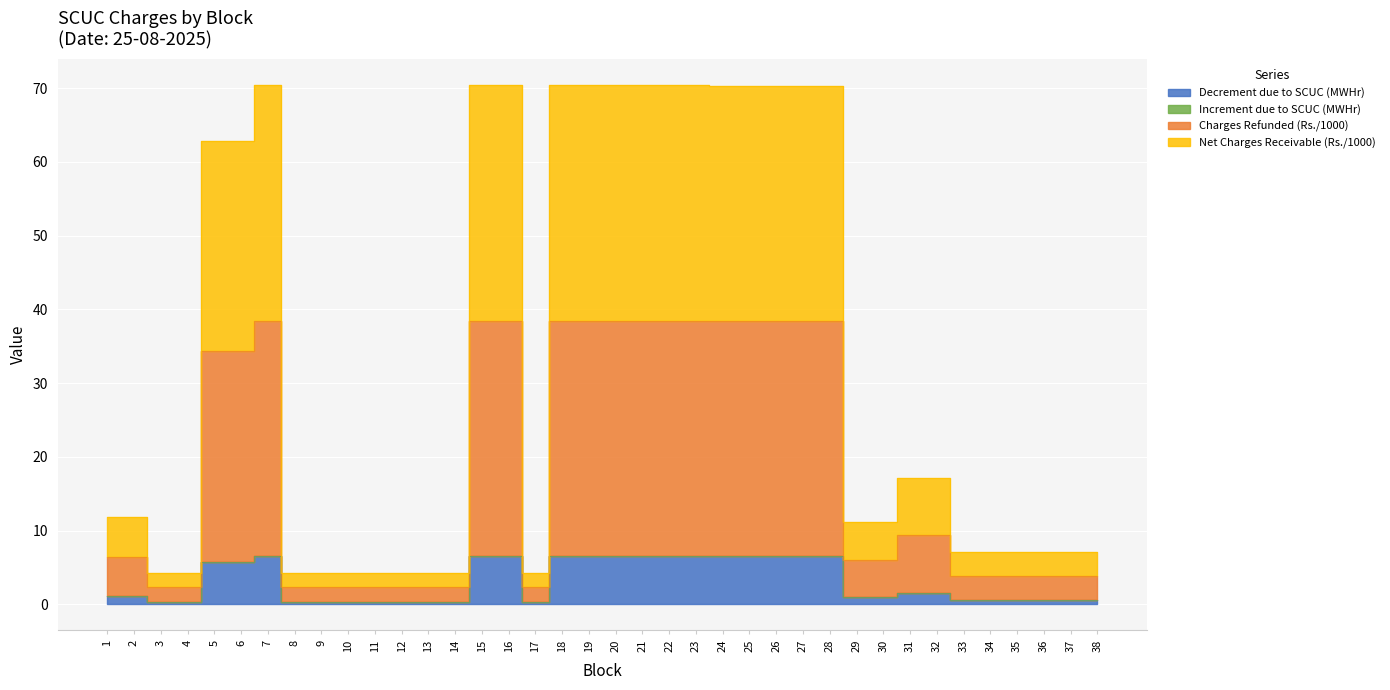

At which category does the chart reach its minimum across all series?

3